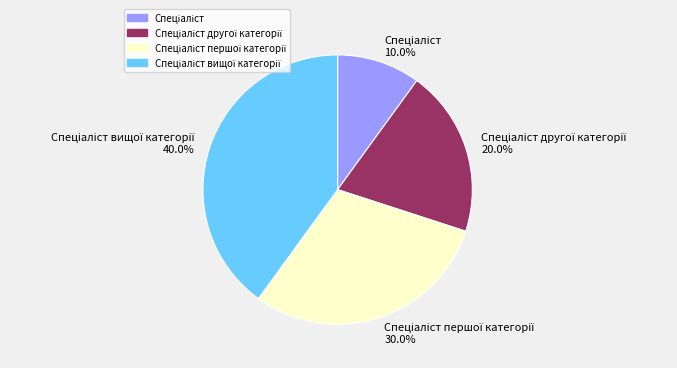

Does any single category account for the majority?

No